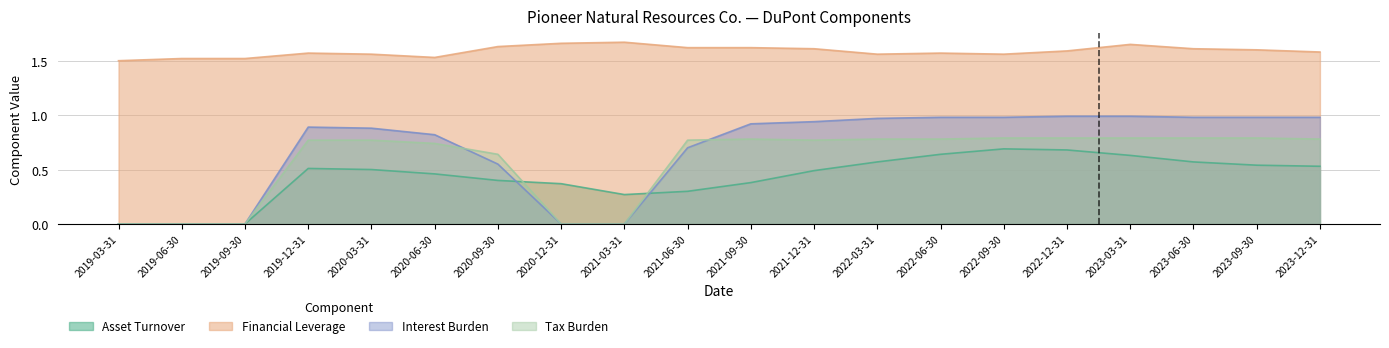

The value of Tax Burden at 2021-06-30 is 0.8. True or false?

True